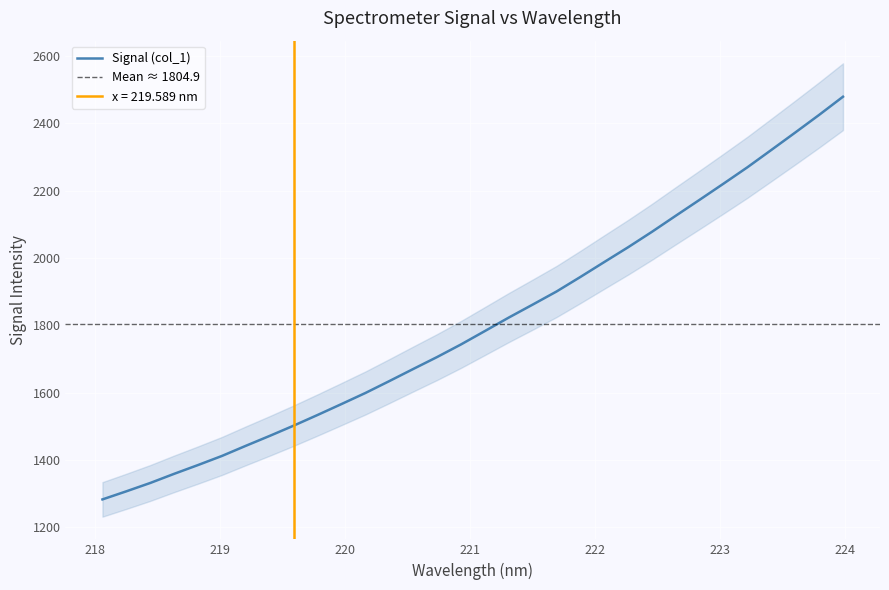

What is the value of the 25th point from the left?

2126.2